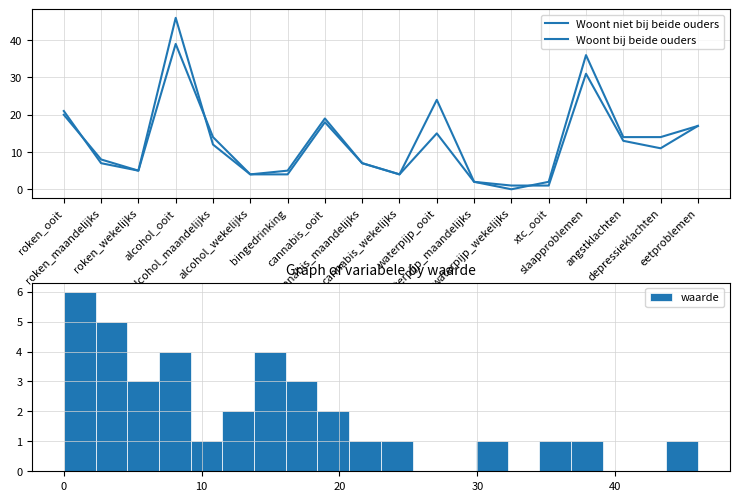

How many distinct data groups are displayed?

2